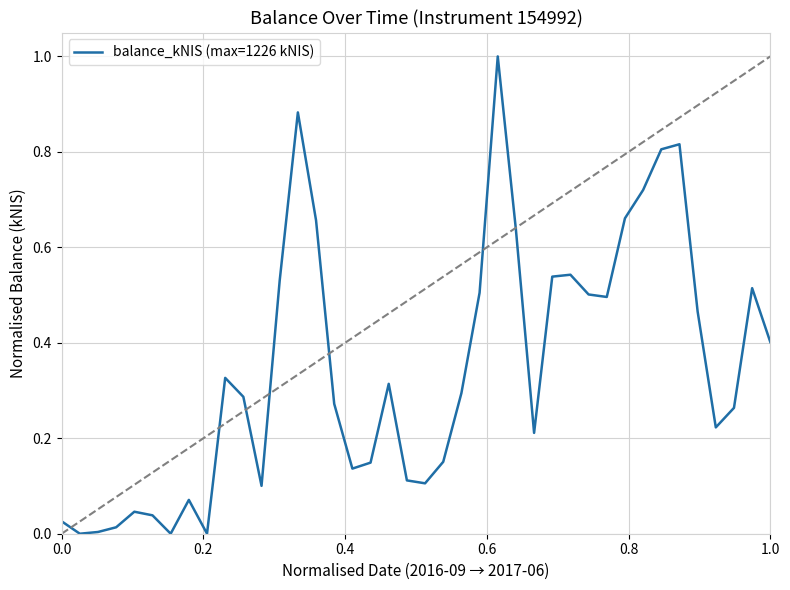

What is the maximum value shown in the chart?

1.0